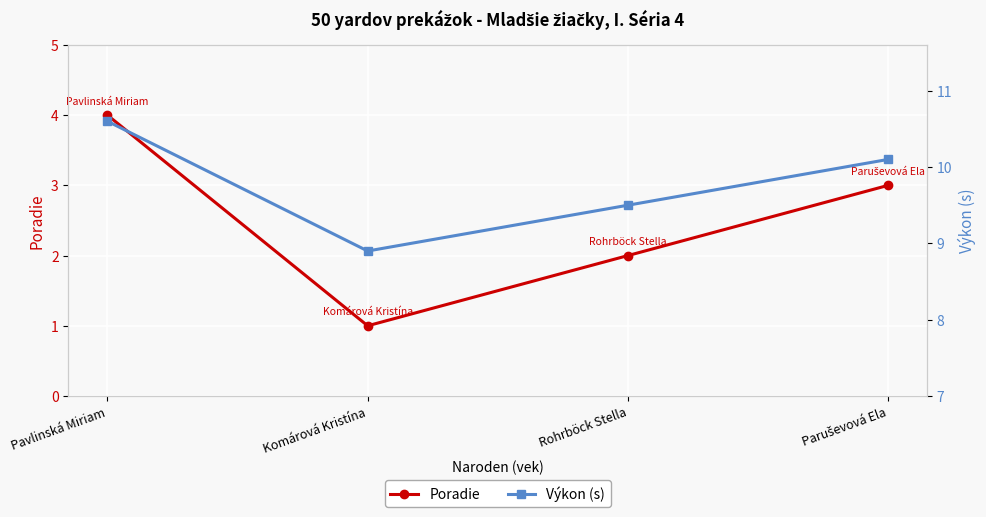

At which label does Výkon (s) reach its minimum?

Komárová Kristína